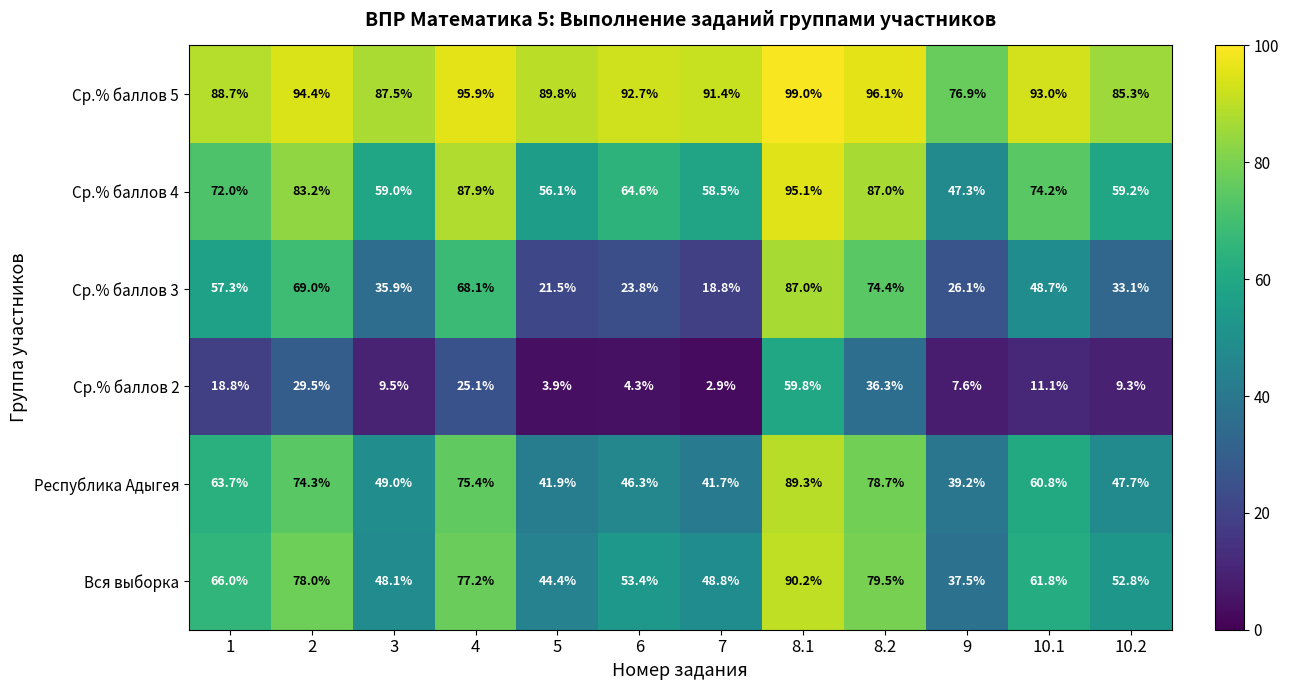

What is the difference between the maximum and minimum values in the Вся выборка series?

52.7